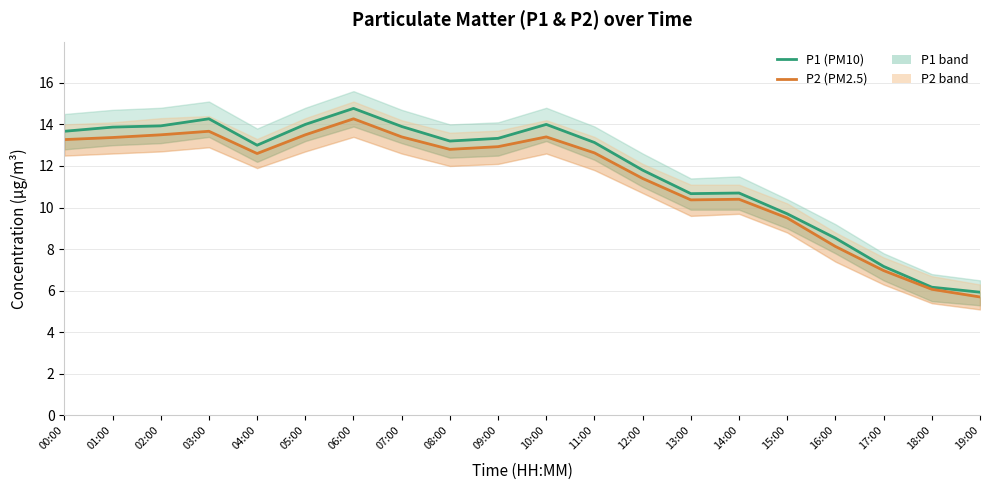

True or false: P2 (PM2.5) has more than 2 interior local peaks.

True